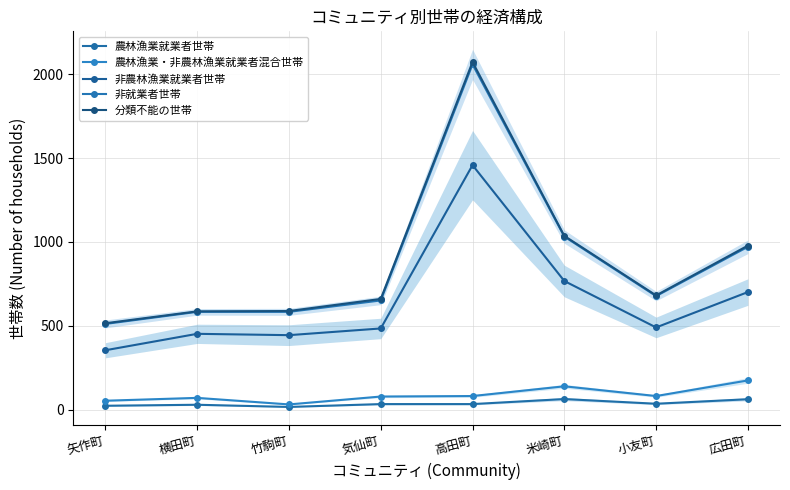

Is this an area chart (filled region under the line)?

No